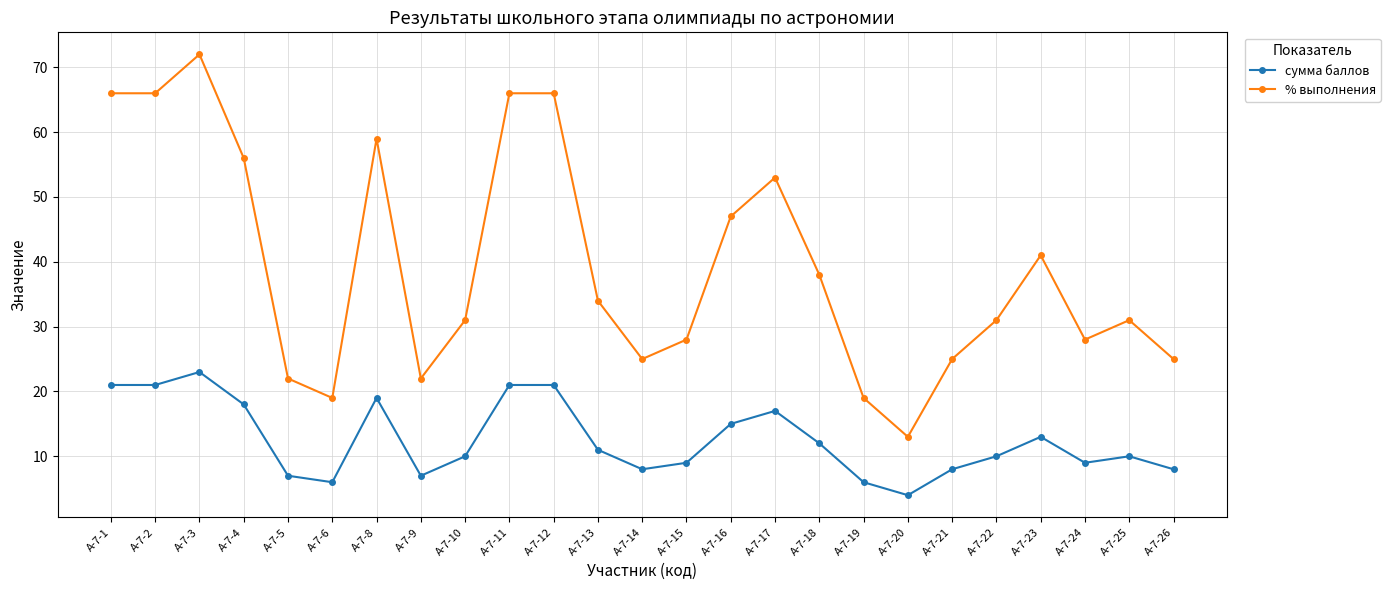

Which series has the largest range (max minus min)?

% выполнения